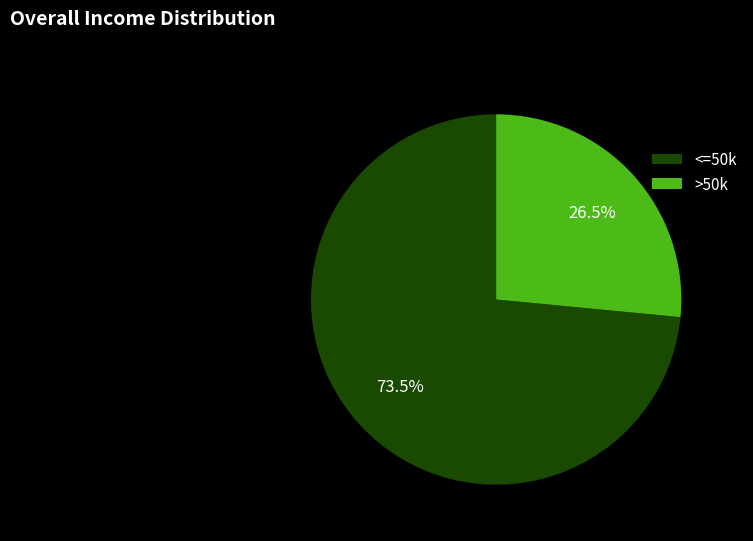

How many slices are in this pie chart?

2